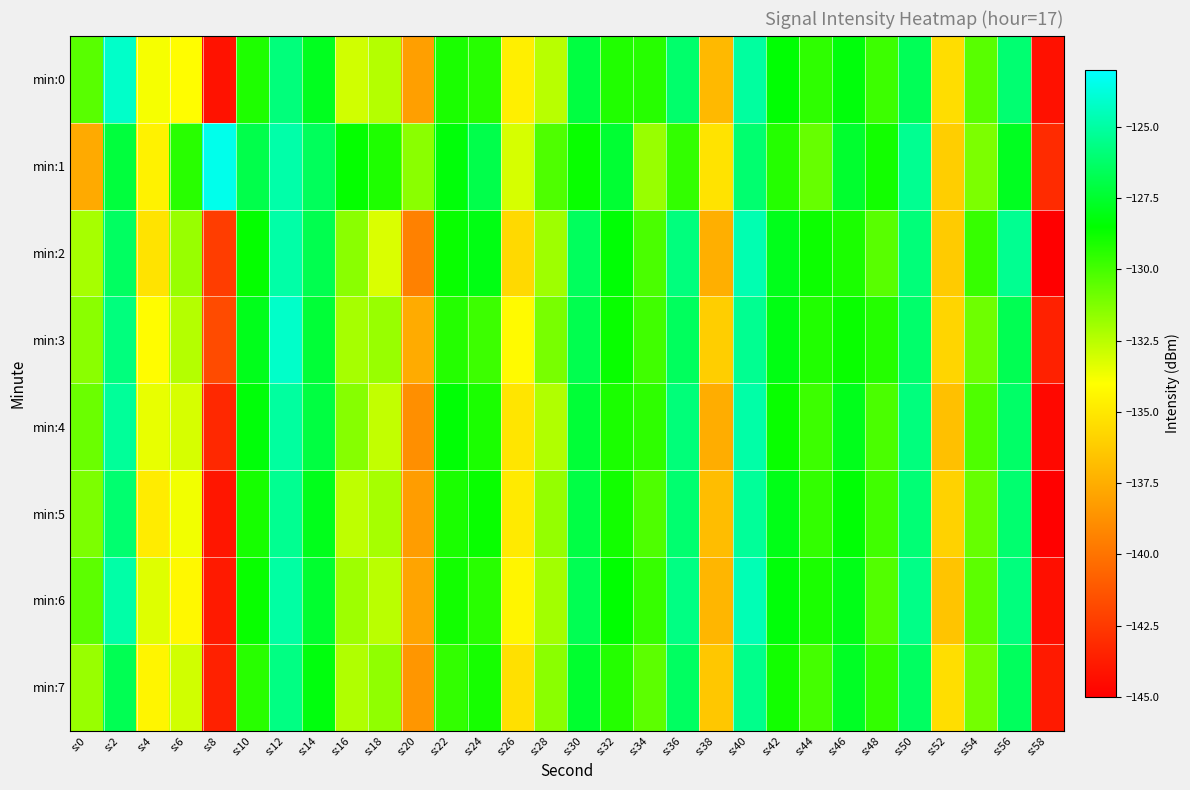

Which series changed the most between s:22 and s:42?

min:3